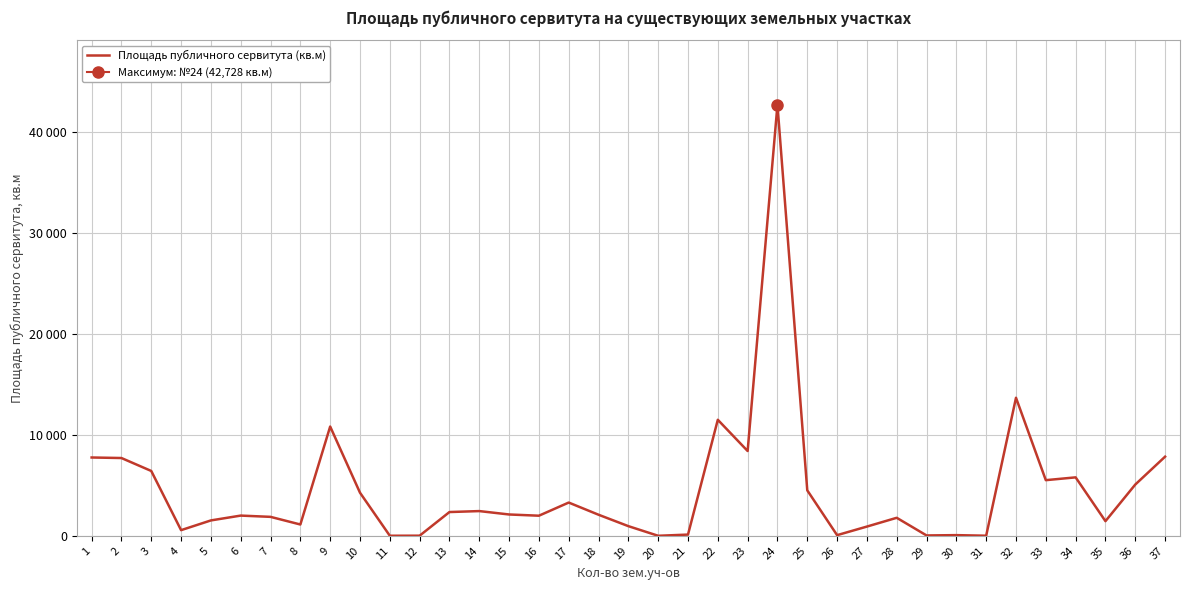

What is the sum of all values?

168921